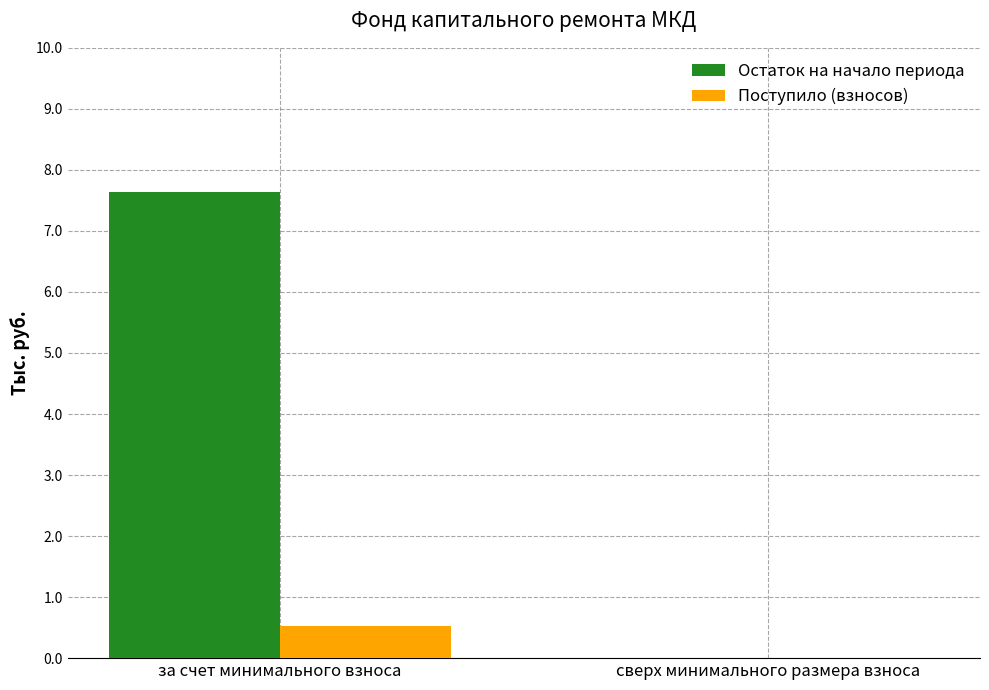

At which label is Поступило (взносов) closest to 0?

сверх минимального размера взноса